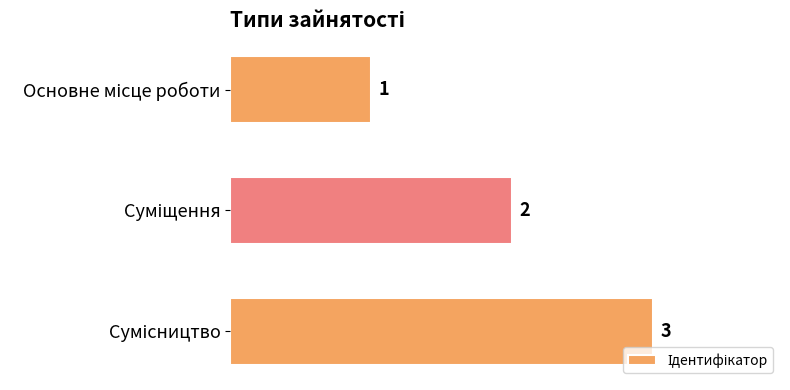

What is the sum of all values?

6